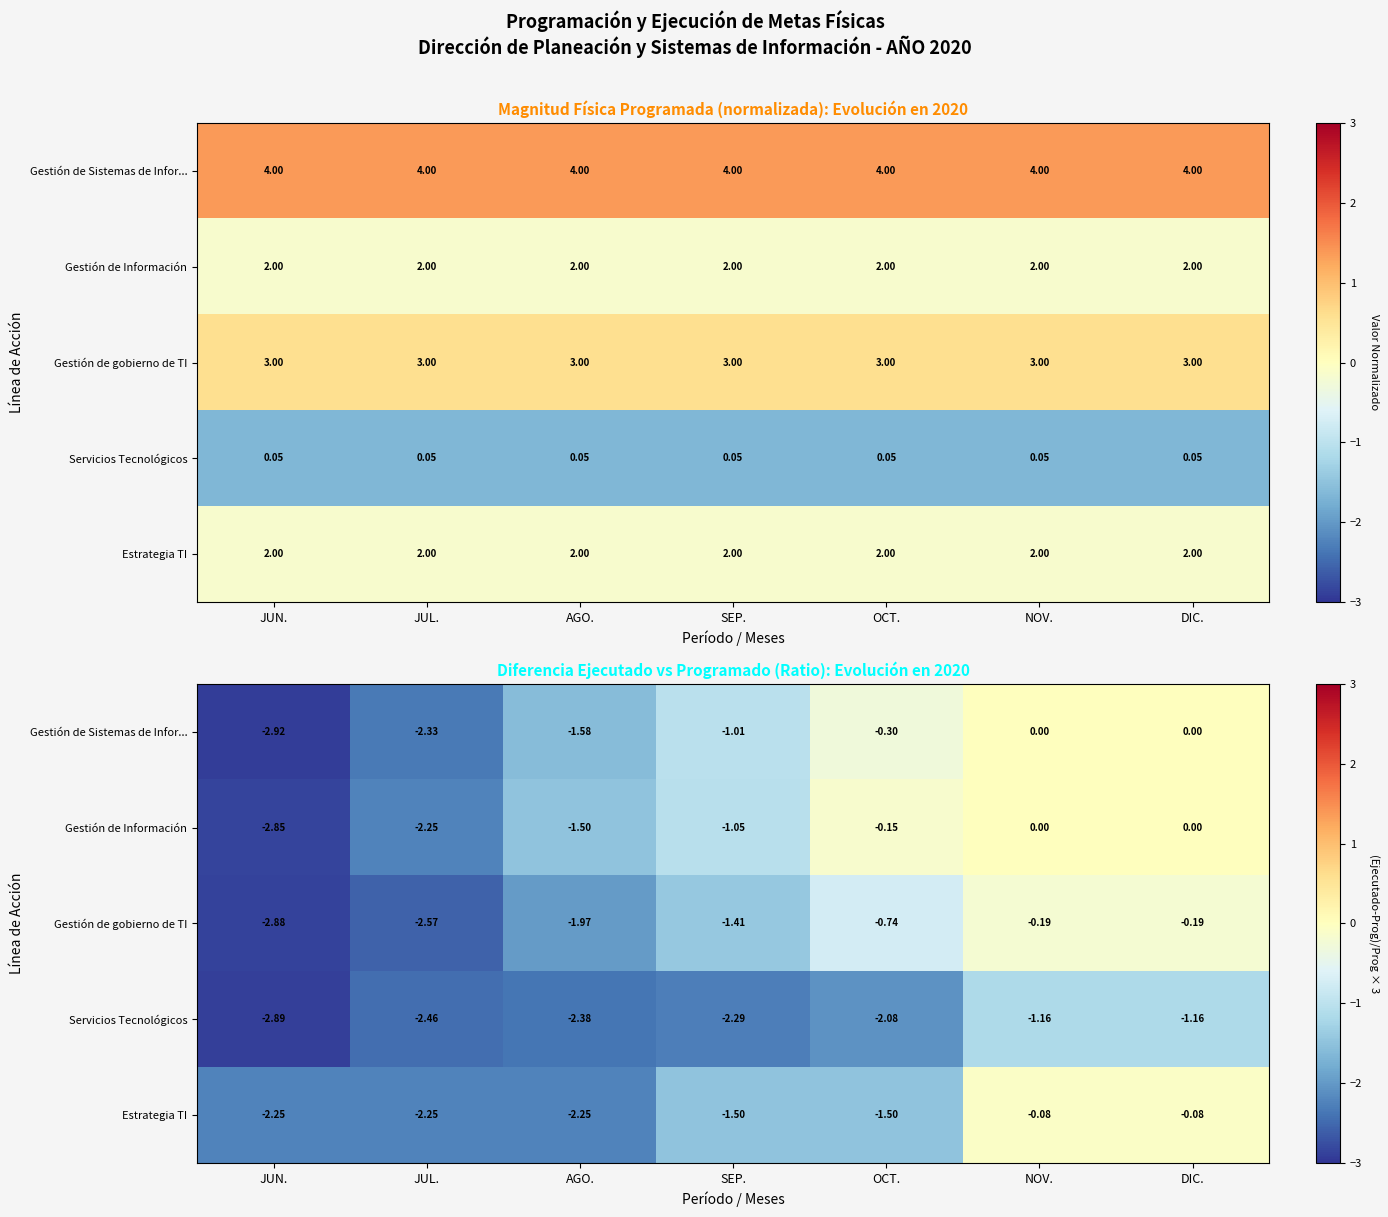

The value of Estrategia TI at OCT. is -2.3. True or false?

False